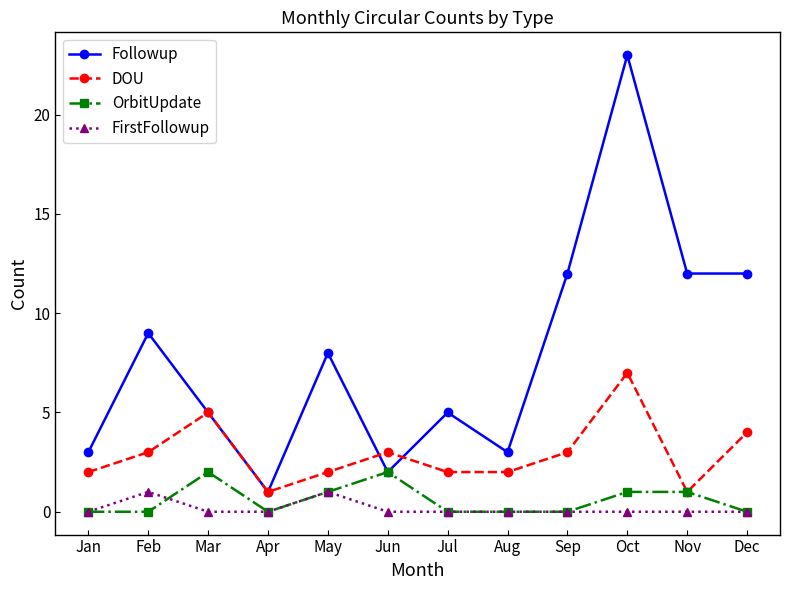

The OrbitUpdate series shows 0 at Aug. True or false?

True